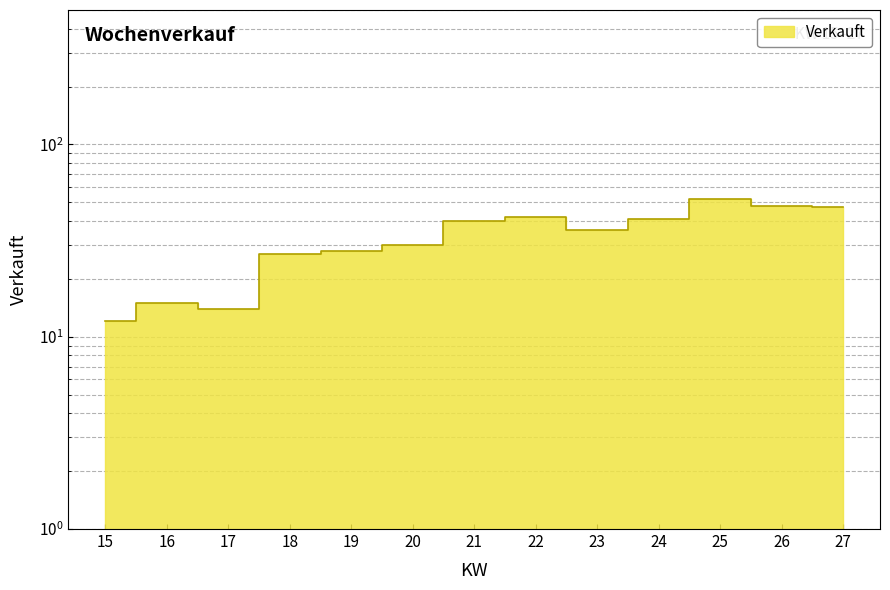

What is the approximate value at 21, to the nearest 10?

40